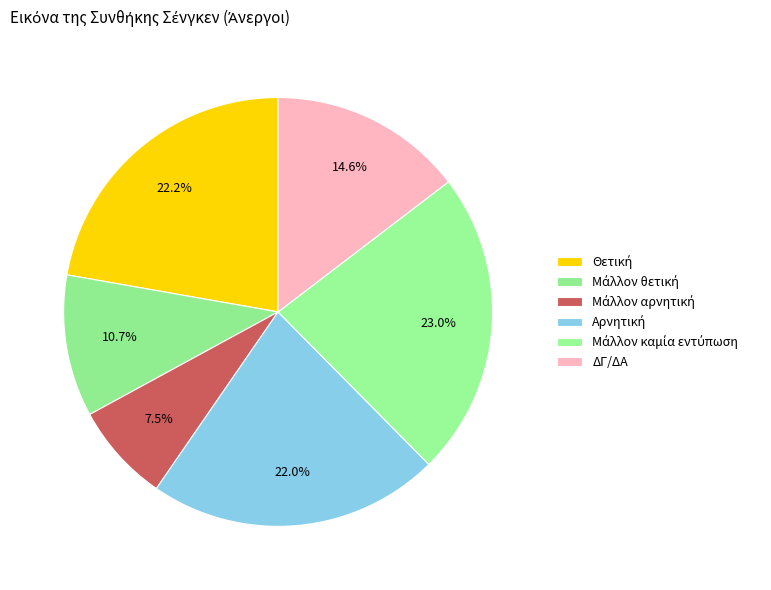

To the nearest percent, what is the combined percentage of ΔΓ/ΔΑ and Μάλλον καμία εντύπωση?

38%